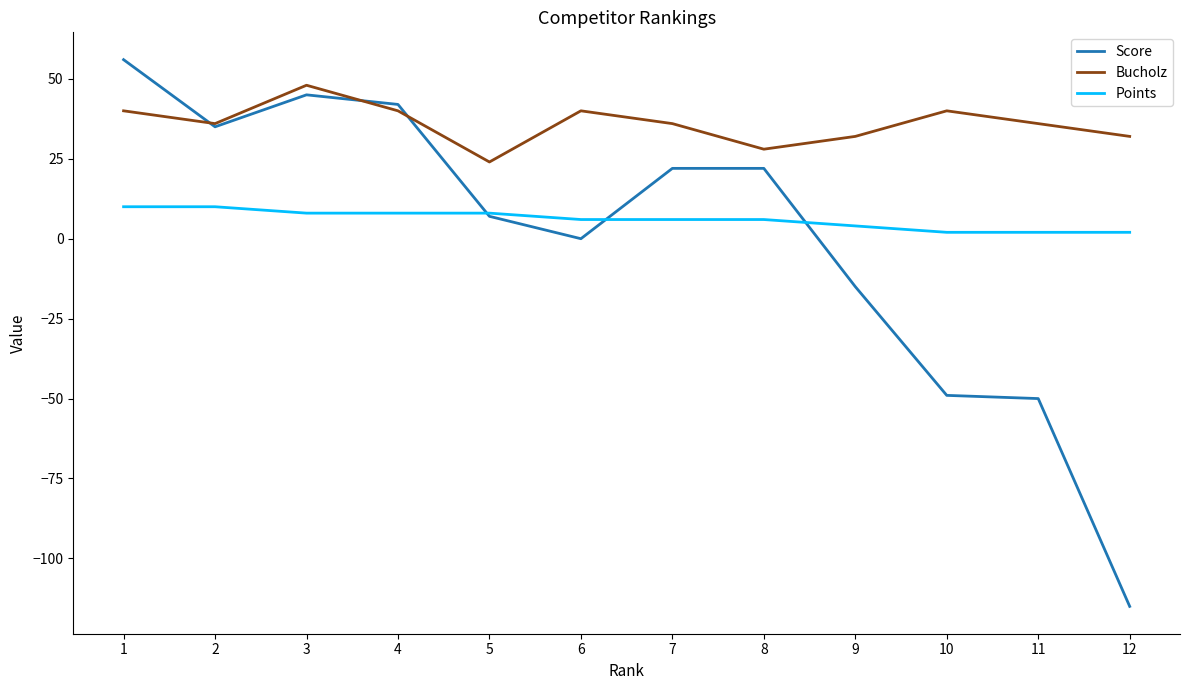

Reading left to right, what are all the values shown in this chart?

Score: 1=56	2=35	3=45	4=42	5=7	6=0	7=22	8=22	9=-15	10=-49	11=-50	12=-115
Bucholz: 1=40	2=36	3=48	4=40	5=24	6=40	7=36	8=28	9=32	10=40	11=36	12=32
Points: 1=10	2=10	3=8	4=8	5=8	6=6	7=6	8=6	9=4	10=2	11=2	12=2